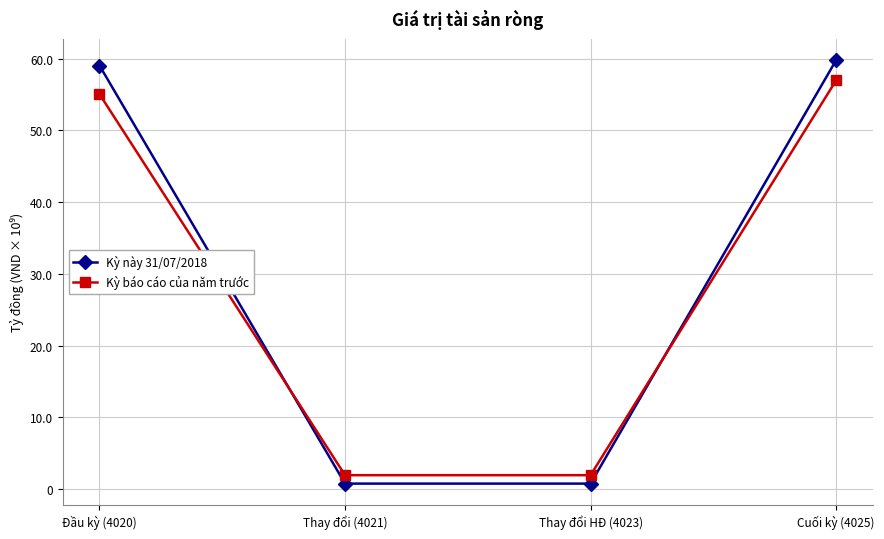

Does the chart display data point markers on the line(s)?

Yes